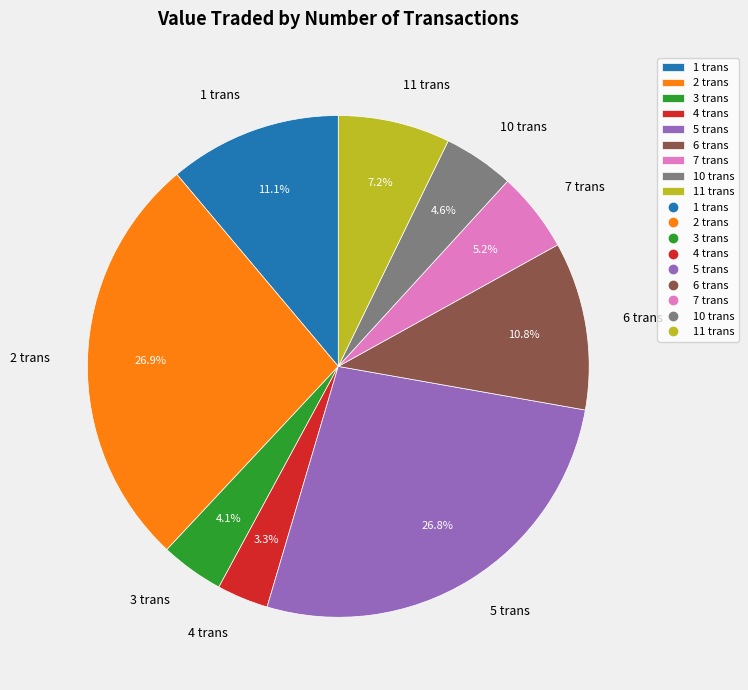

Does 5 trans account for over 50% of the chart?

No